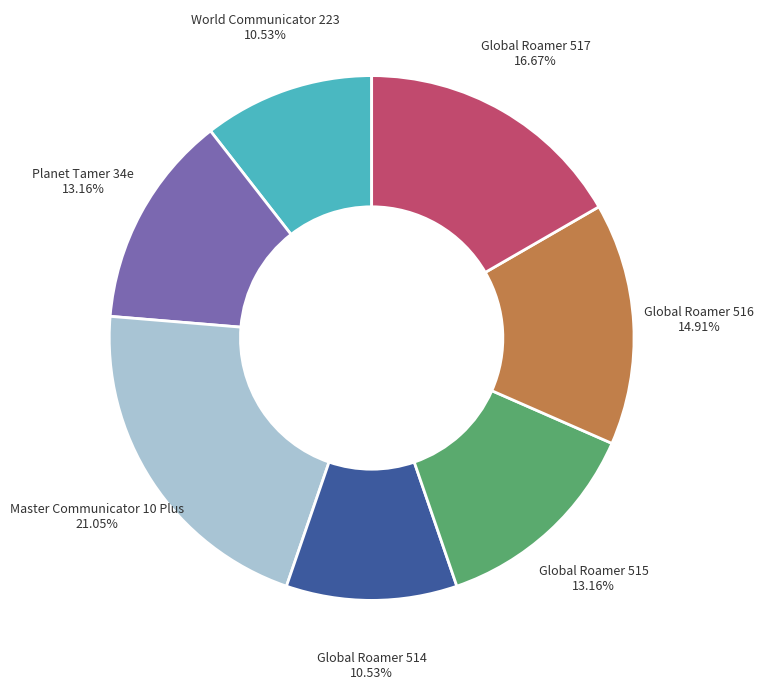

True or false: Global Roamer 515 accounts for 1% of the total.

False